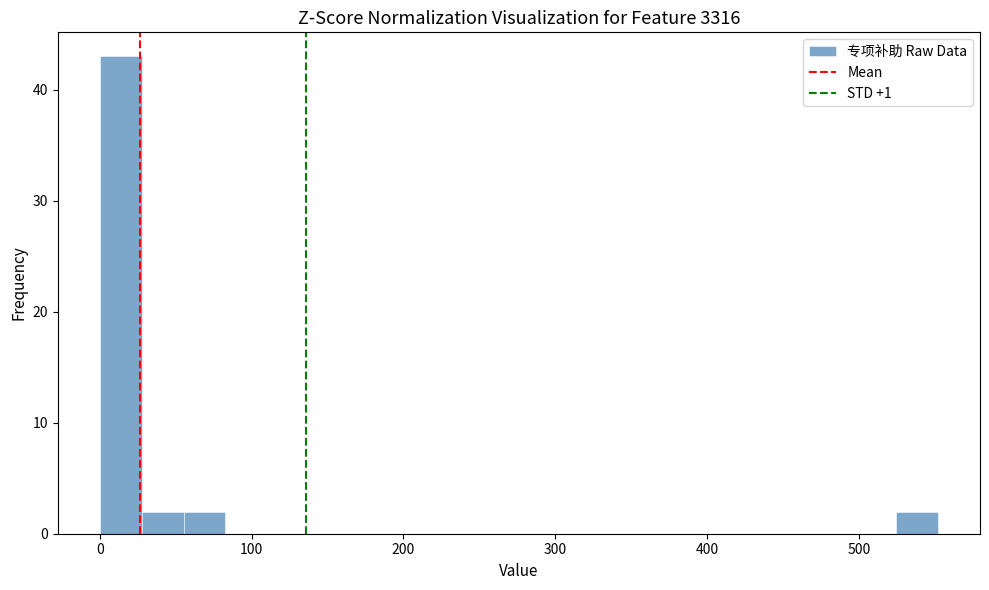

Around what value on the x-axis is the tallest bar? Give the approximate position of its centre, as read against the axis.

10